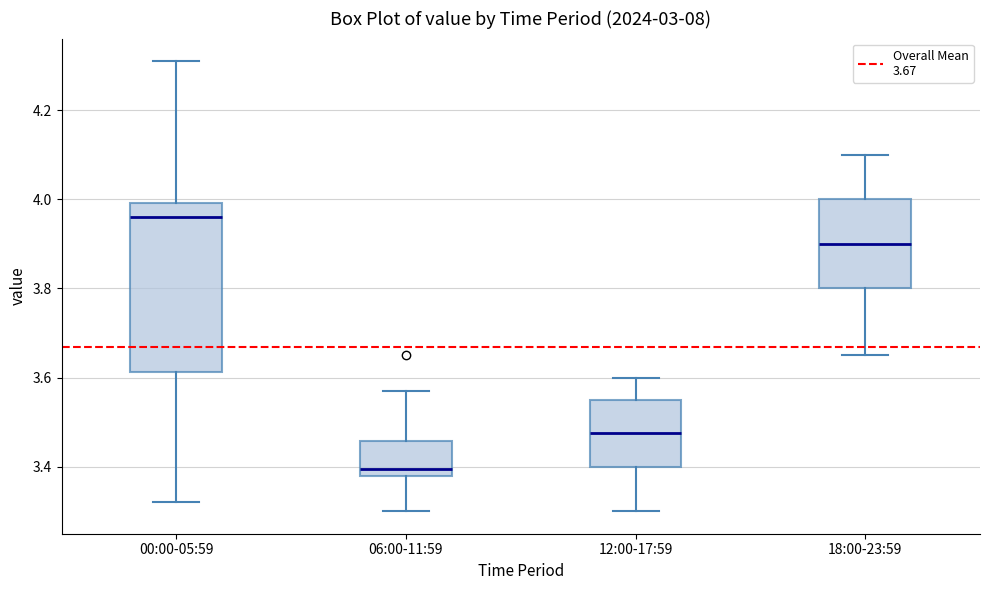

Reading left to right, transcribe this box plot: for each box, give where its median line is, the range the box spans, and where its two whiskers end, as read against the y-axis. The values are not printed on the chart, so give them approximately, as read against the axis.

00:00-05:59: median 3.96, box 3.62 to 4.00, whiskers 3.32 to 4.32
06:00-11:59: median 3.40, box 3.38 to 3.46, whiskers 3.30 to 3.58
12:00-17:59: median 3.48, box 3.40 to 3.56, whiskers 3.30 to 3.60
18:00-23:59: median 3.90, box 3.80 to 4.00, whiskers 3.66 to 4.10